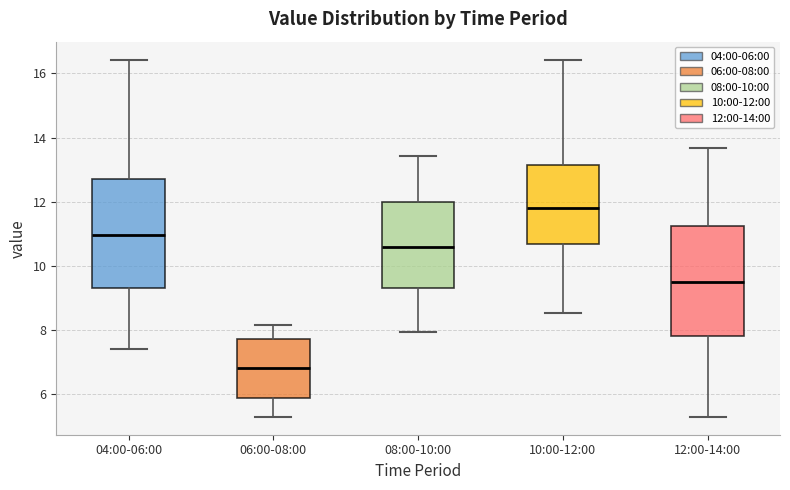

Reading left to right, read every box against the y-axis: the position of its median line, the range the box covers, and the ends of its whiskers. The values are not printed on the chart, so give them approximately, as read against the axis.

04:00-06:00: median 11.0, box 9.4 to 12.6, whiskers 7.4 to 16.4
06:00-08:00: median 6.8, box 6.0 to 7.8, whiskers 5.4 to 8.2
08:00-10:00: median 10.6, box 9.4 to 12.0, whiskers 8.0 to 13.4
10:00-12:00: median 11.8, box 10.6 to 13.2, whiskers 8.6 to 16.4
12:00-14:00: median 9.6, box 7.8 to 11.2, whiskers 5.4 to 13.6